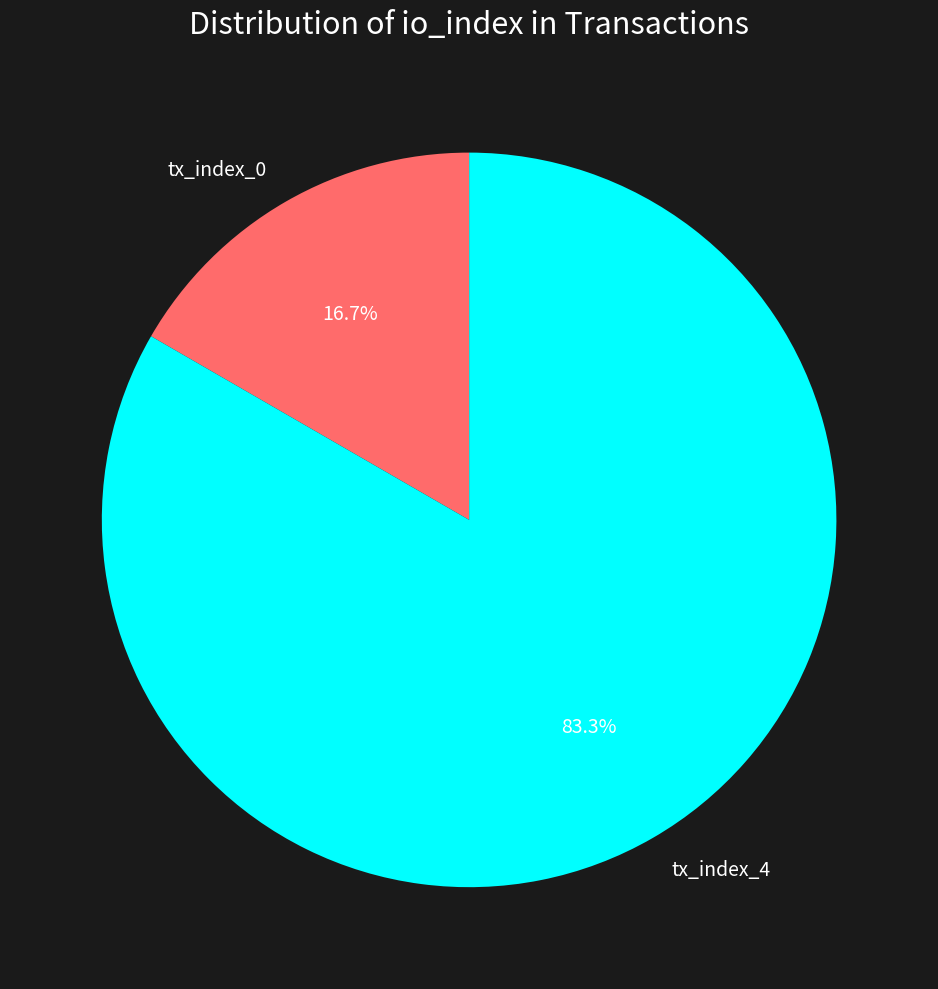

Does tx_index_0 account for over 50% of the chart?

No